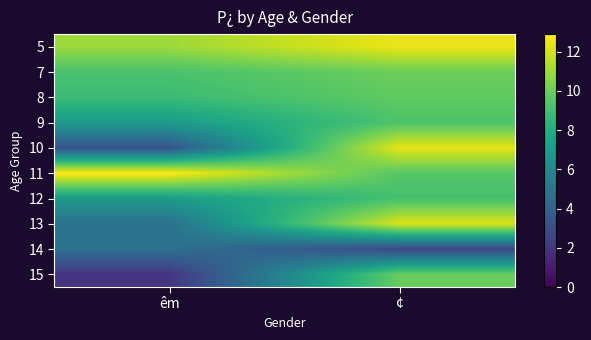

How many distinct data groups are displayed?

10